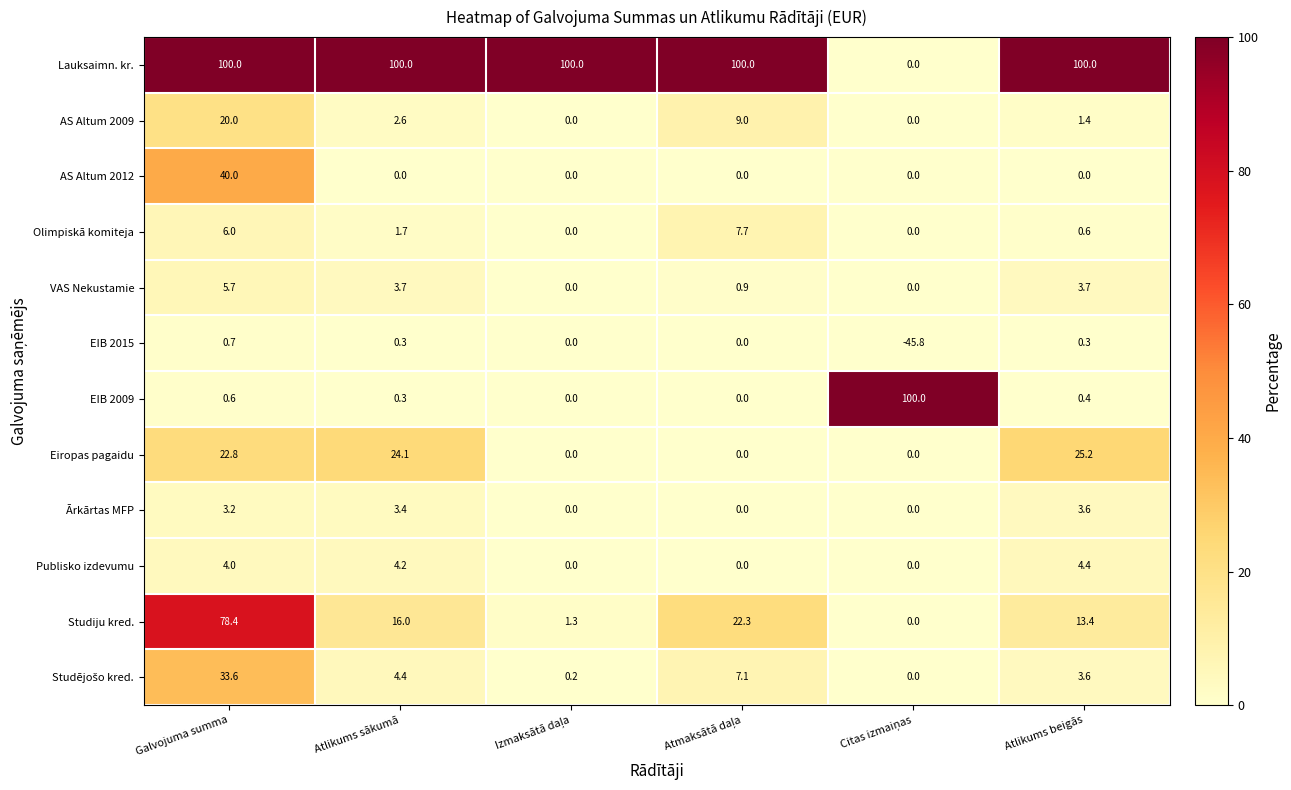

Is it true that Studiju kred. equals 16.0 at Atlikums sākumā?

True